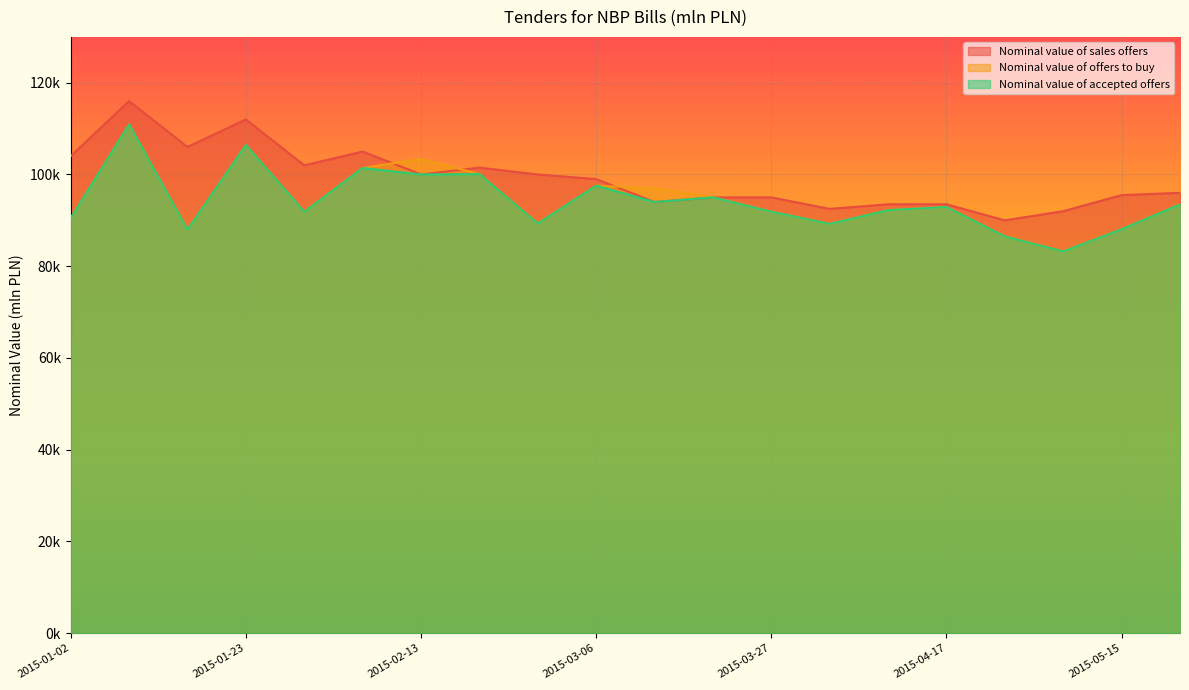

True or false: Nominal value of accepted offers and Nominal value of sales offers cross at least once.

False